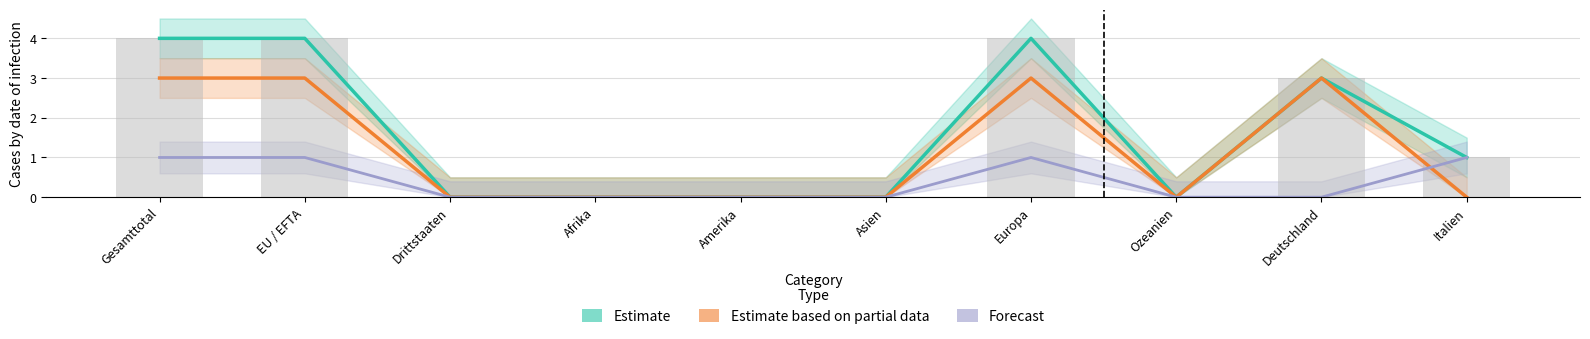

What position from the right is Deutschland?

2